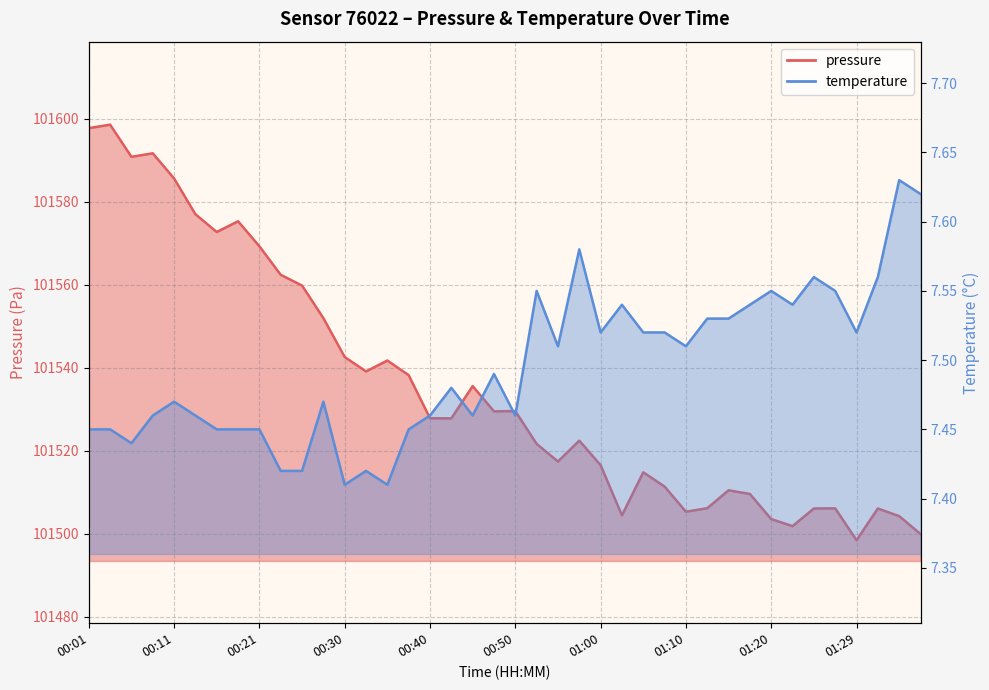

How many data points in pressure are above 101527?

21